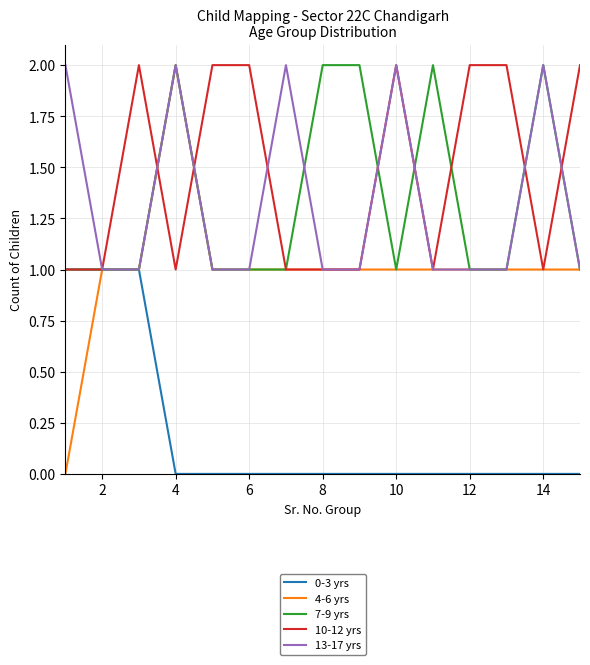

Which series has the widest spread of values?

4-6 yrs